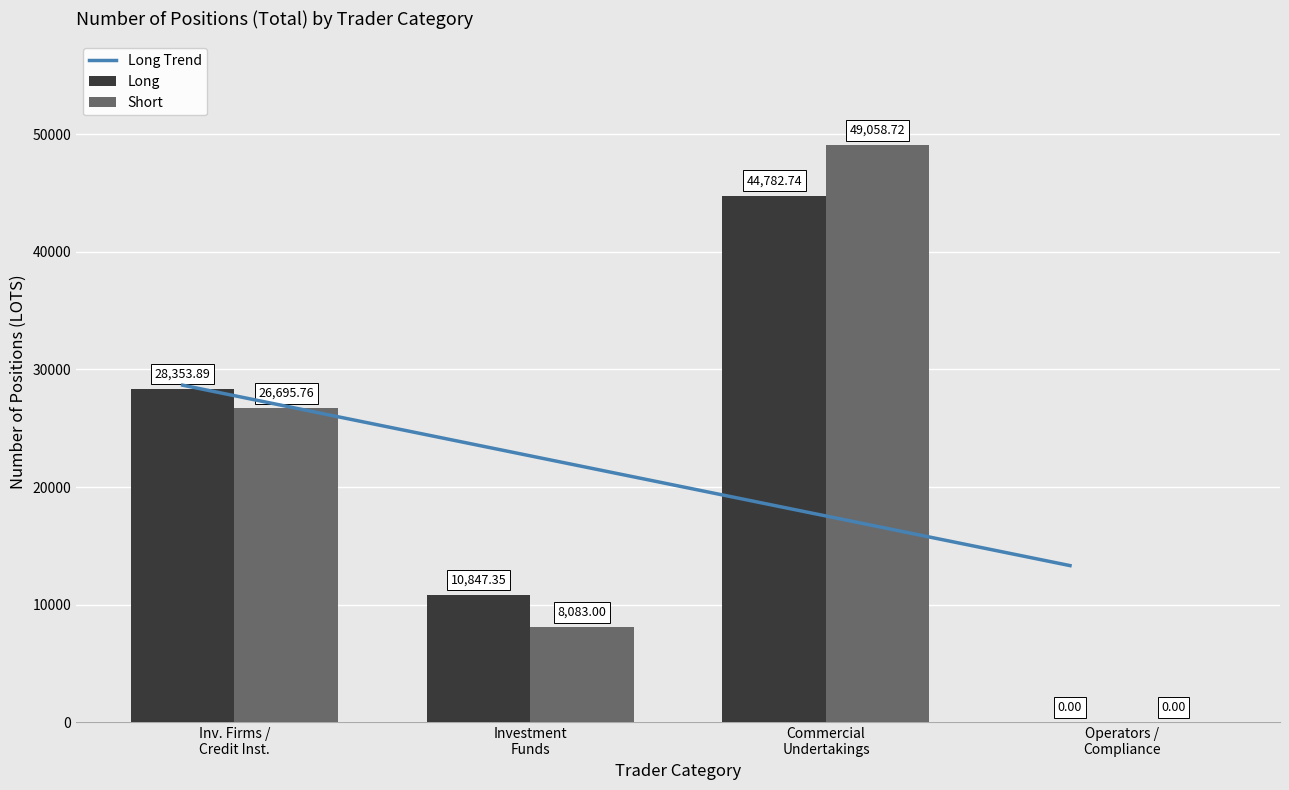

How many values in Long are above zero?

3